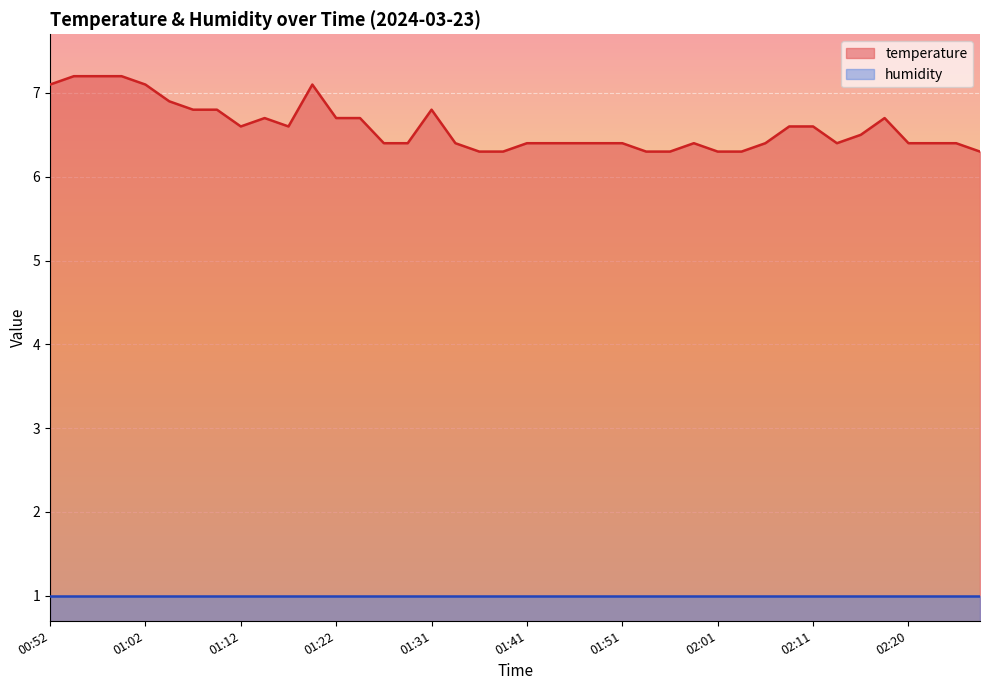

Which series has the largest total across all categories?

temperature